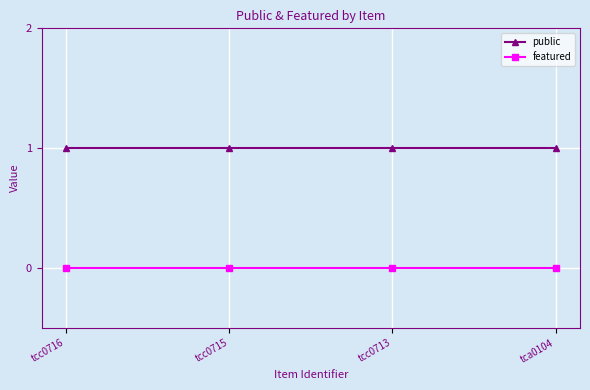

Reading left to right, transcribe all the data shown in this chart.

public: tcc0716=1	tcc0715=1	tcc0713=1	tca0104=1
featured: tcc0716=0	tcc0715=0	tcc0713=0	tca0104=0